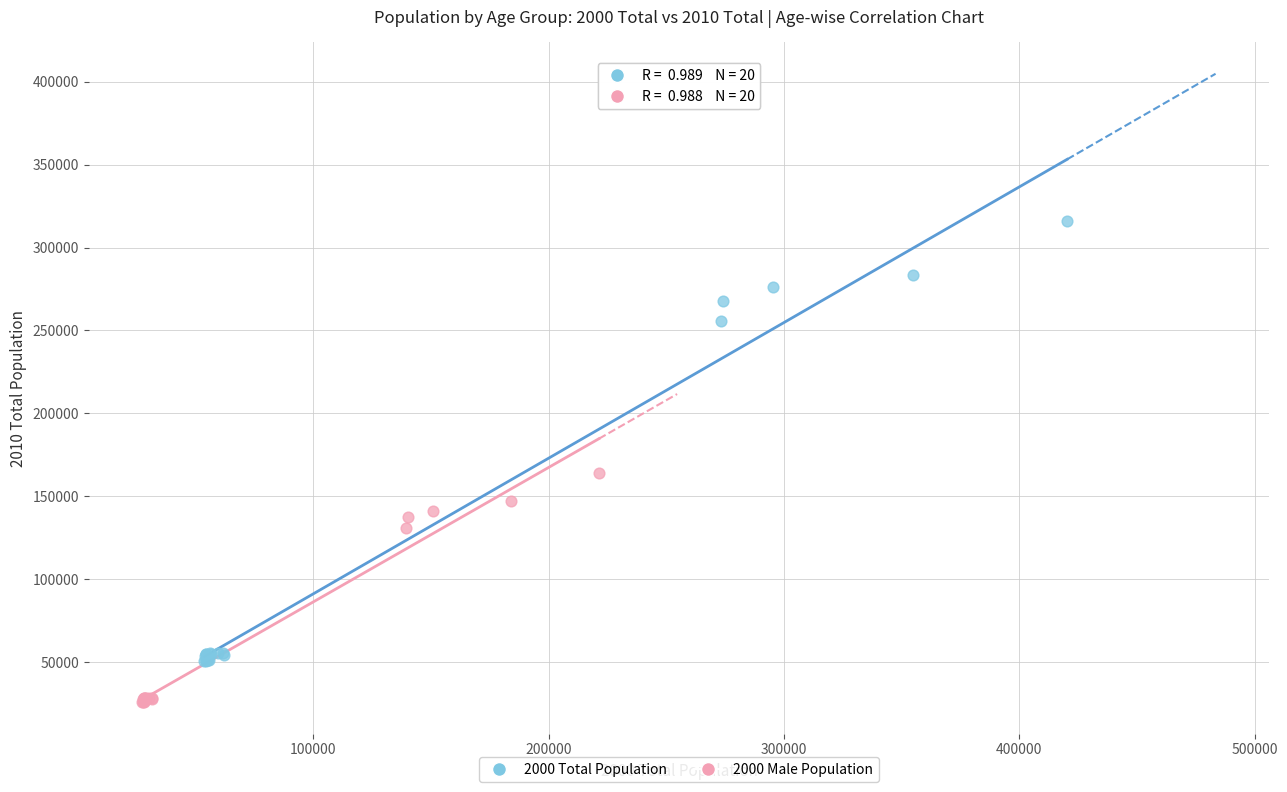

Which series reaches the maximum Y coordinate?

2000 Total Population